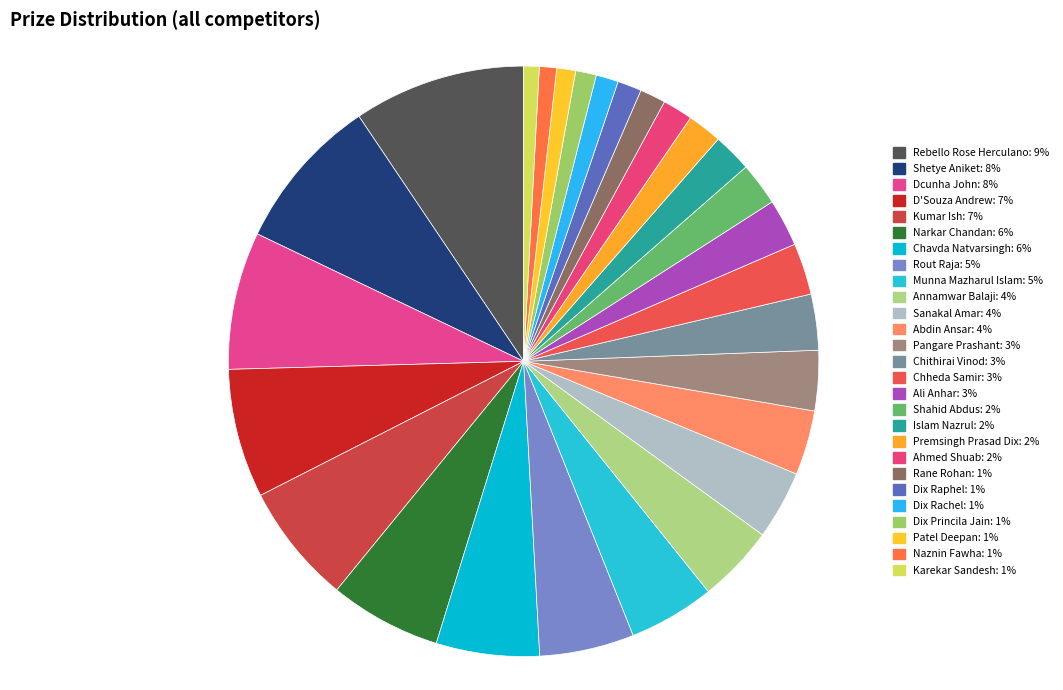

What percentage is the Chheda Samir slice, to the nearest percent?

3%